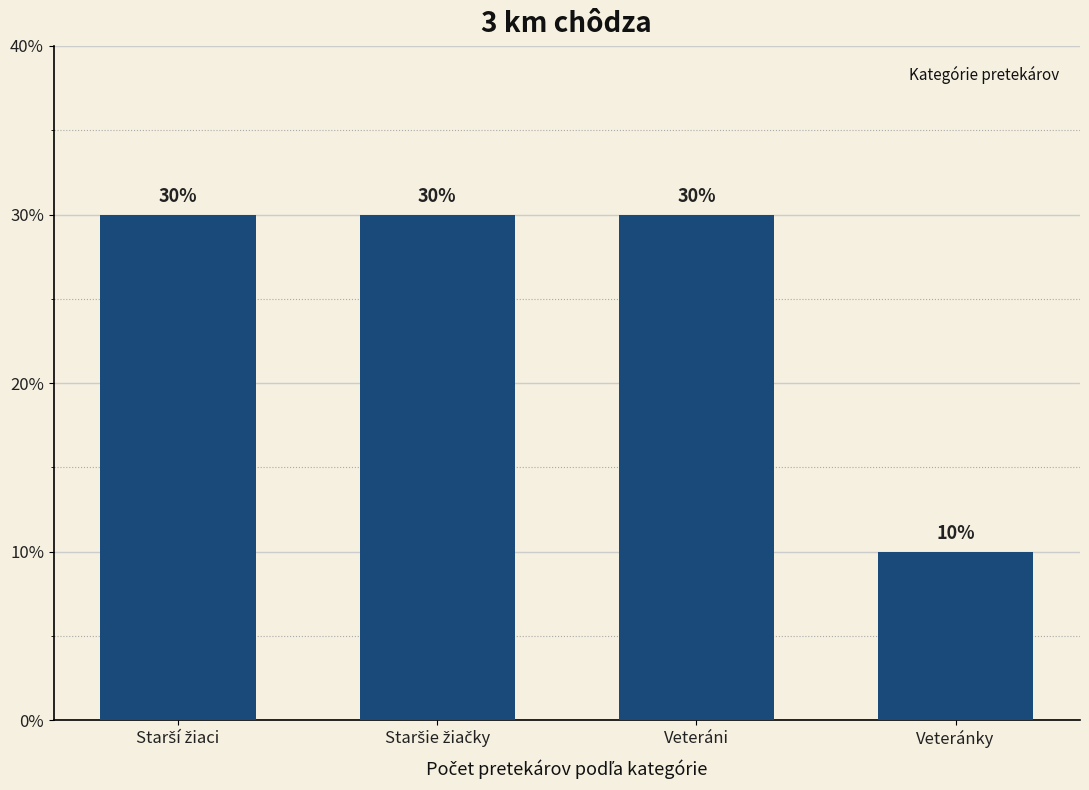

At which category does the chart reach its minimum across all series?

Veteránky